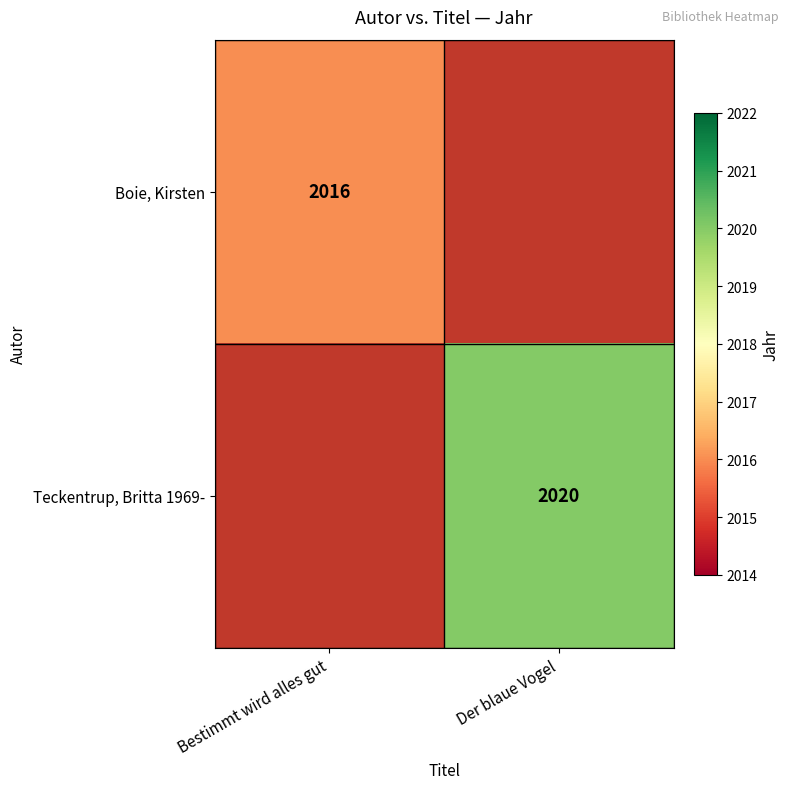

What is the maximum value shown in the chart?

2020.0